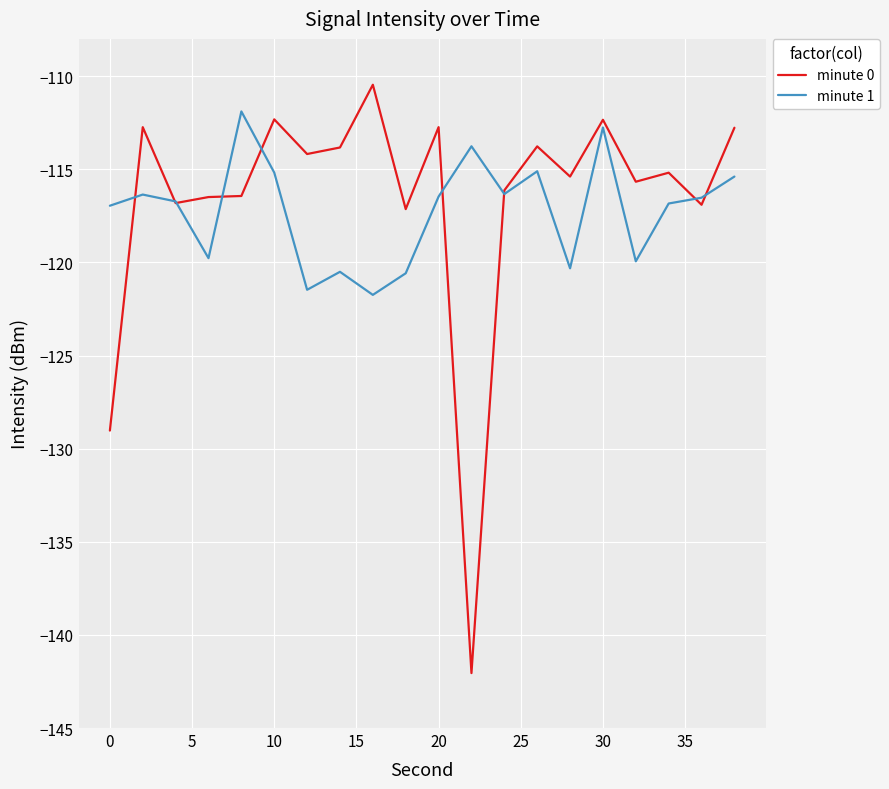

What is the highest value of the minute 0 series?

-110.5